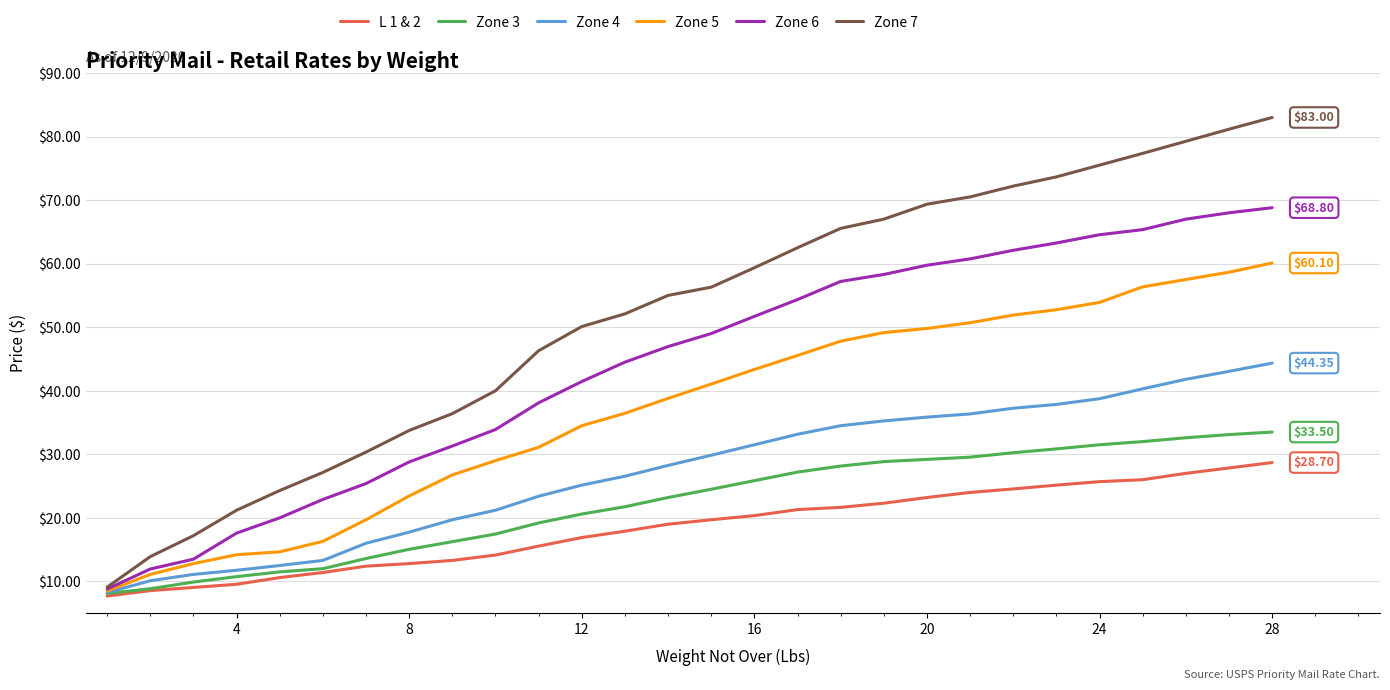

Which series has the largest total across all categories?

Zone 7